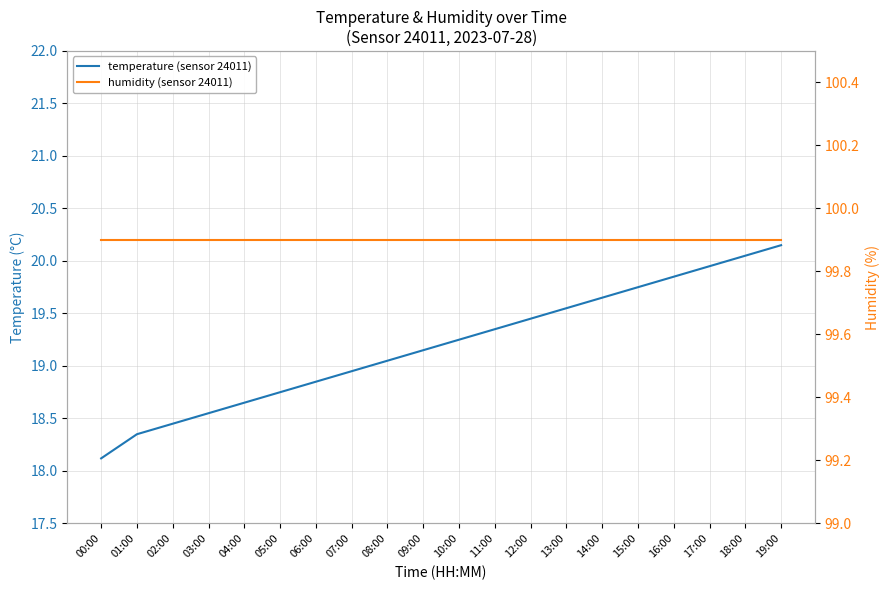

True or false: humidity (sensor 24011) has a value of 99.9 at 01:00.

True